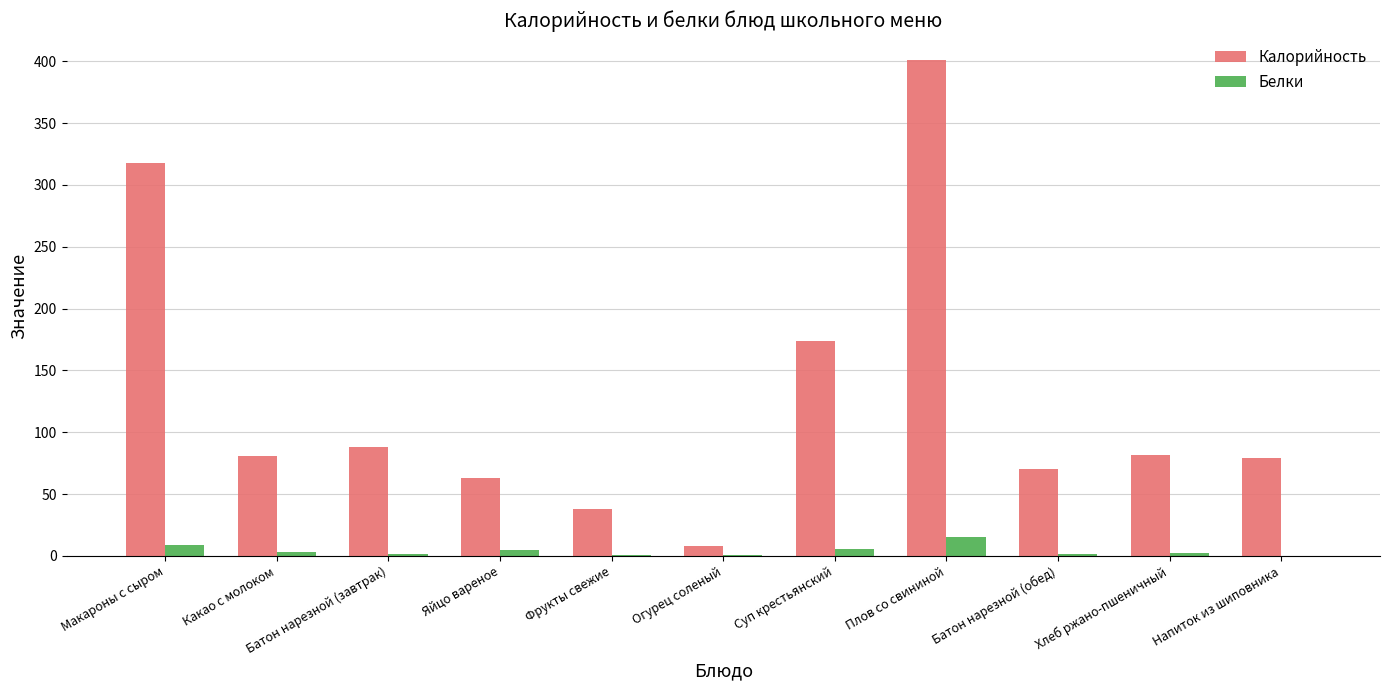

The value of Калорийность at Хлеб ржано-пшеничный is 34.8. True or false?

False